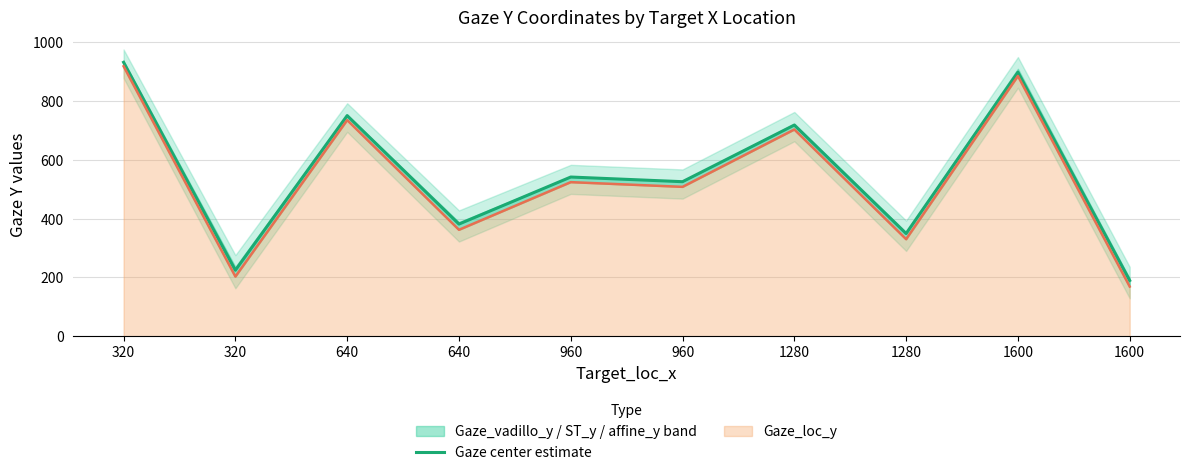

Rank the categories by value from highest to lowest.

320, 1600, 640, 1280, 960, 960, 640, 1280, 320, 1600